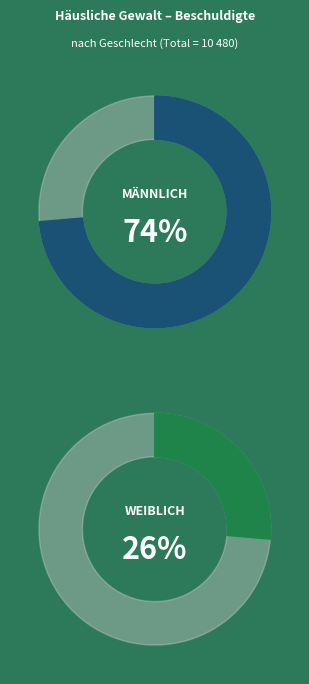

Is männlich the majority of the pie?

Yes